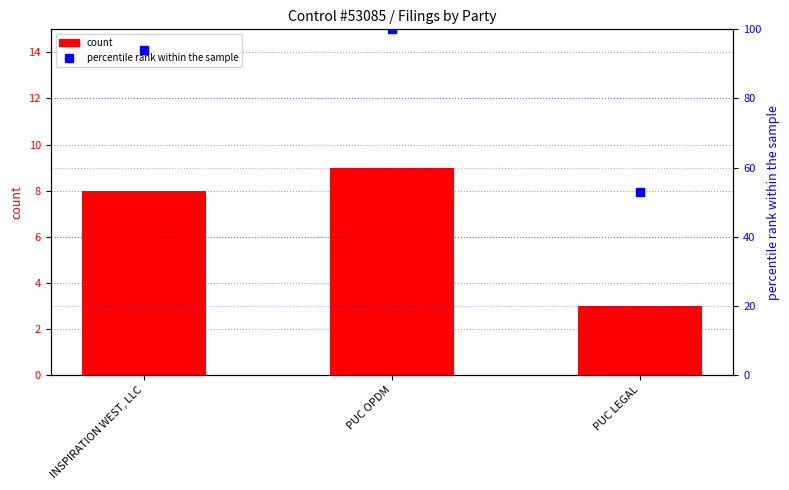

At how many categories does at least one series exceed 12?

3